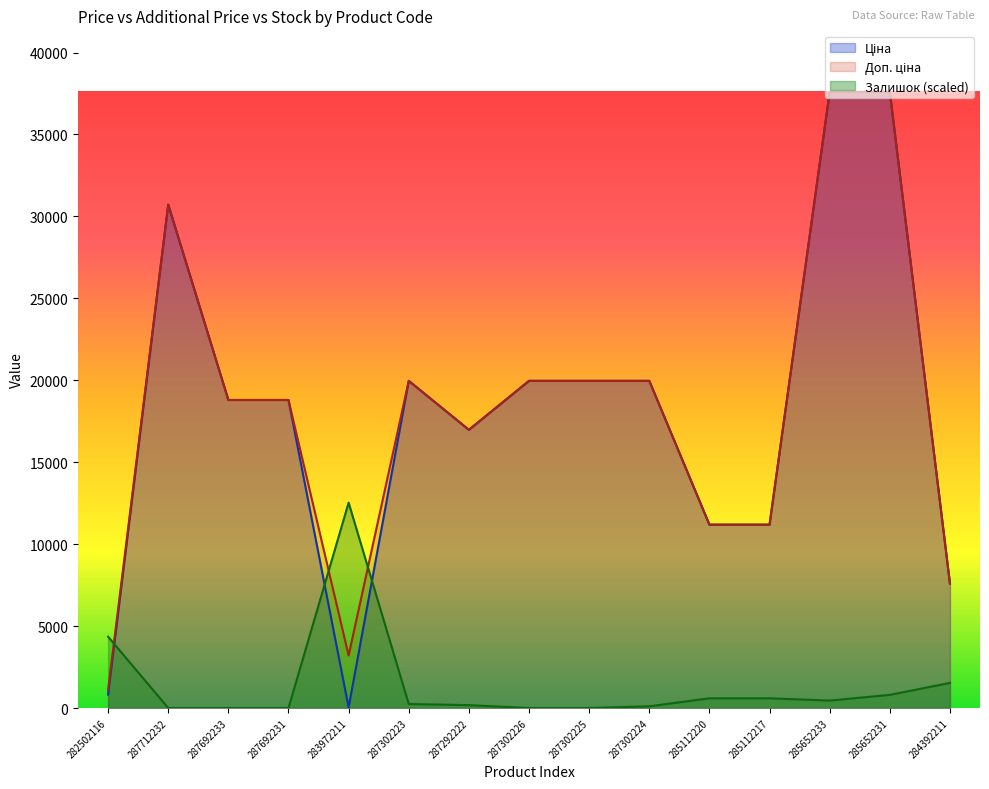

Is it true that Ціна equals 37593.6 at 285652231?

True